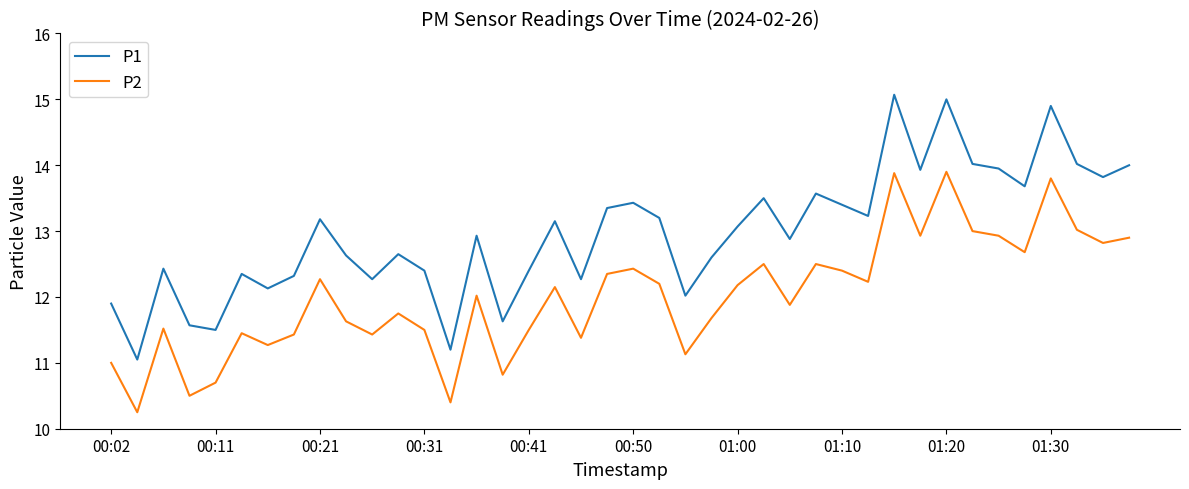

Which series has the largest range (max minus min)?

P1